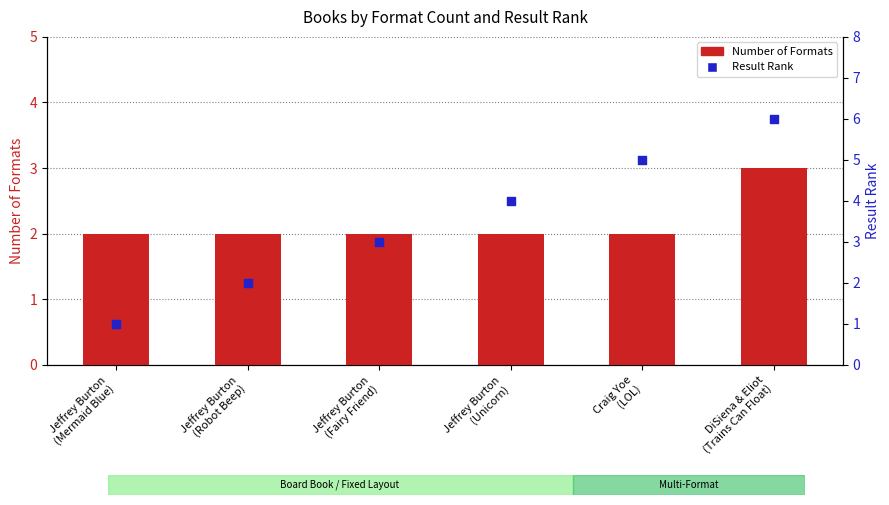

At how many categories does at least one series exceed 1?

6